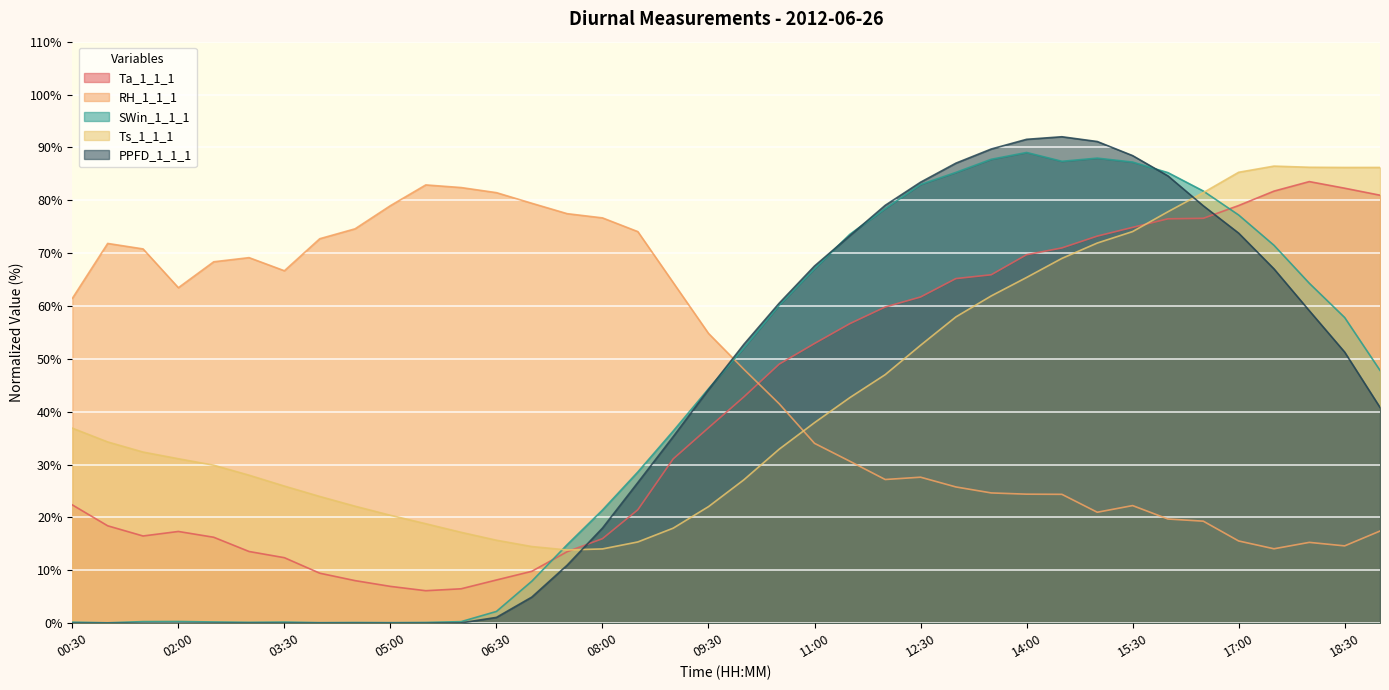

List the series in order of their peak value, highest first.

PPFD_1_1_1, SWin_1_1_1, Ts_1_1_1, Ta_1_1_1, RH_1_1_1